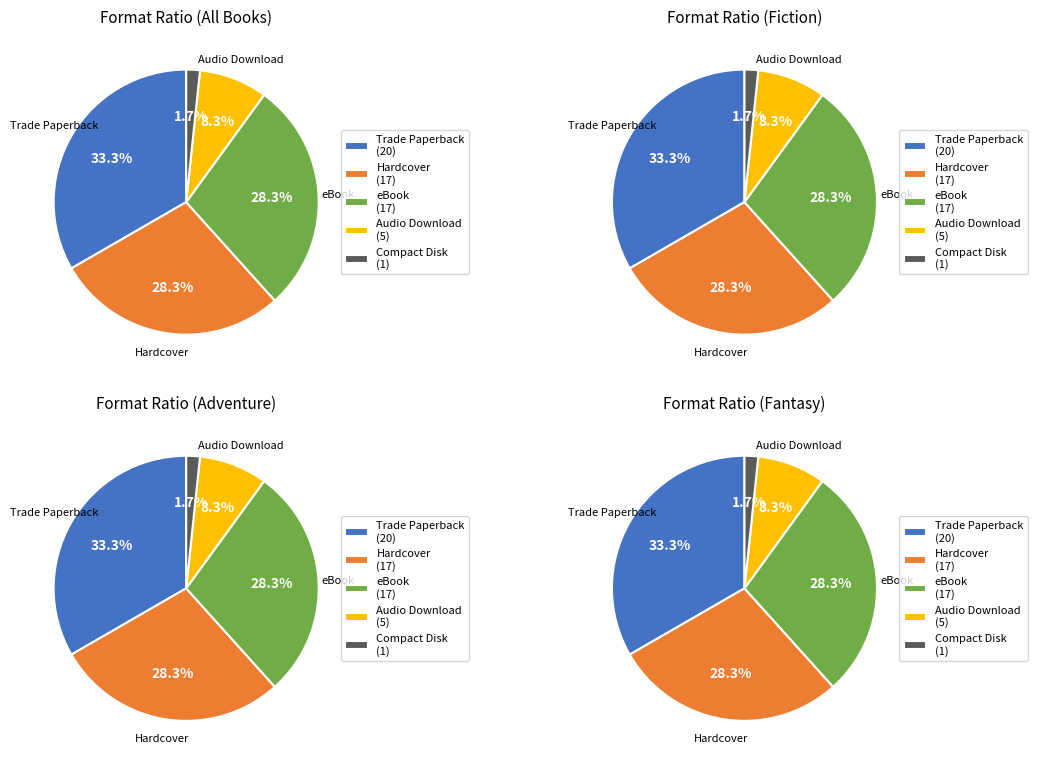

To the nearest percent, what portion does Compact Disk represent?

2%